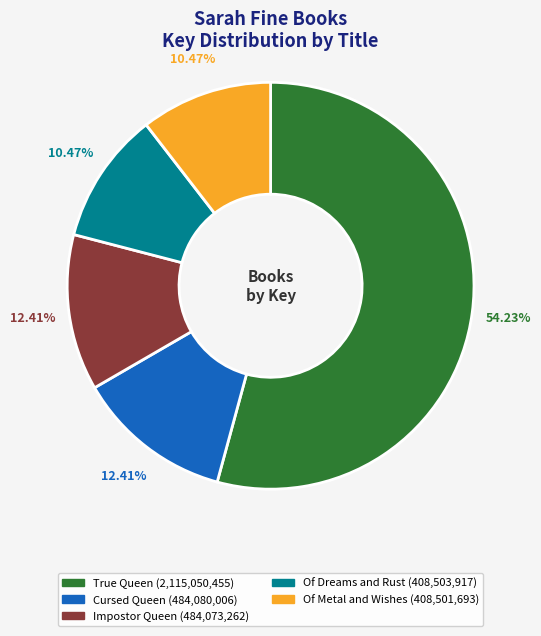

Which slice is the largest?

True Queen